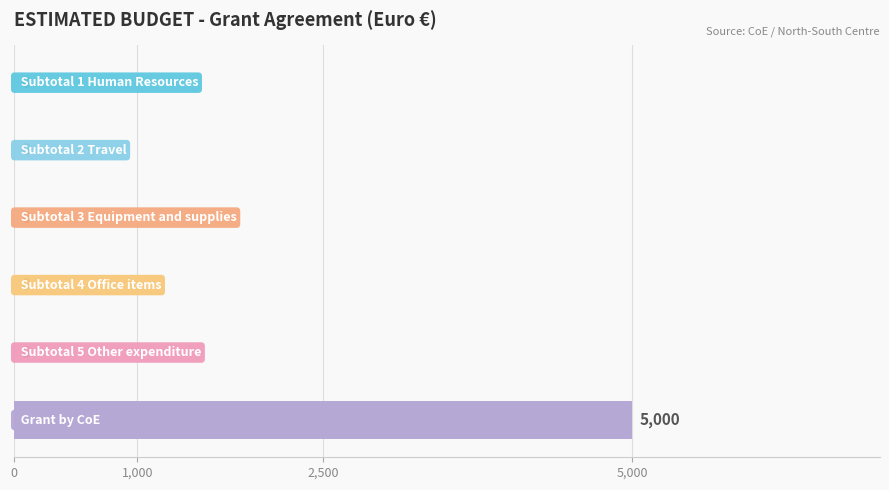

What is the greatest value displayed?

5000